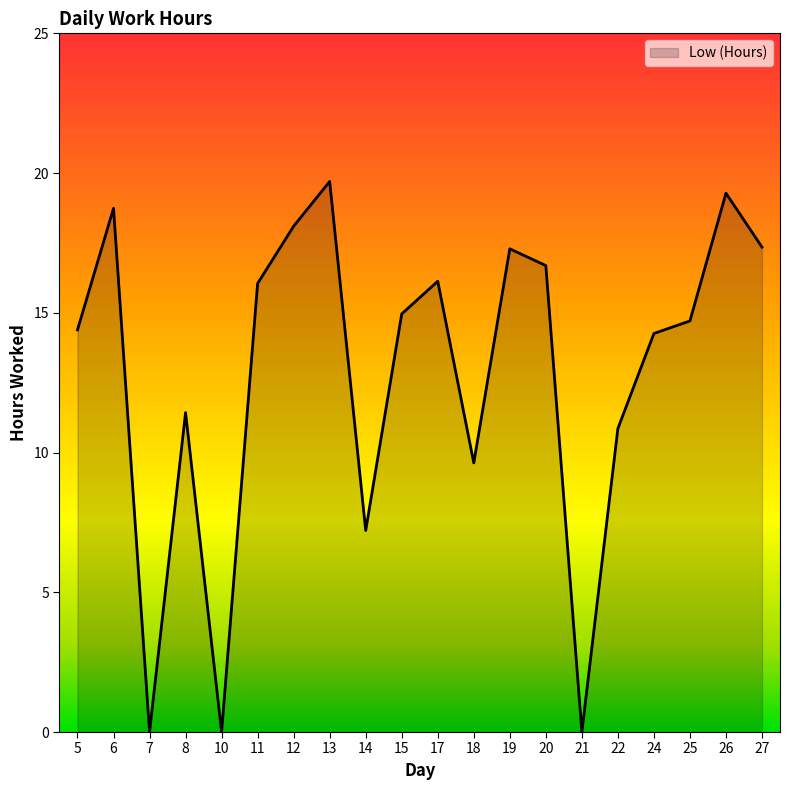

Between 11 and 24, which is larger?

11